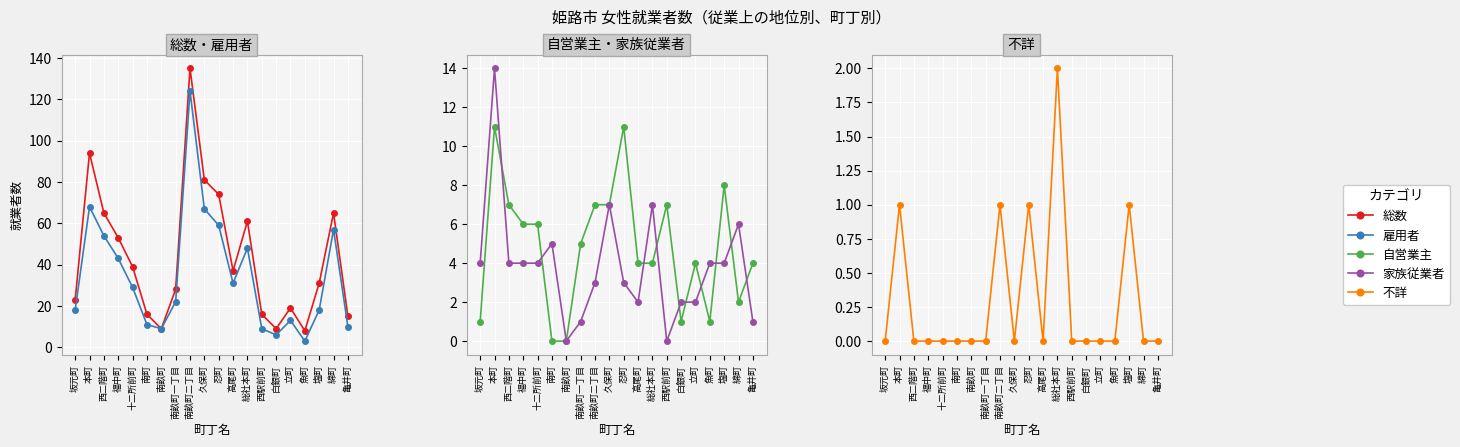

Rank the series at 総社本町 from lowest to highest value.

不詳, 自営業主, 家族従業者, 雇用者, 総数